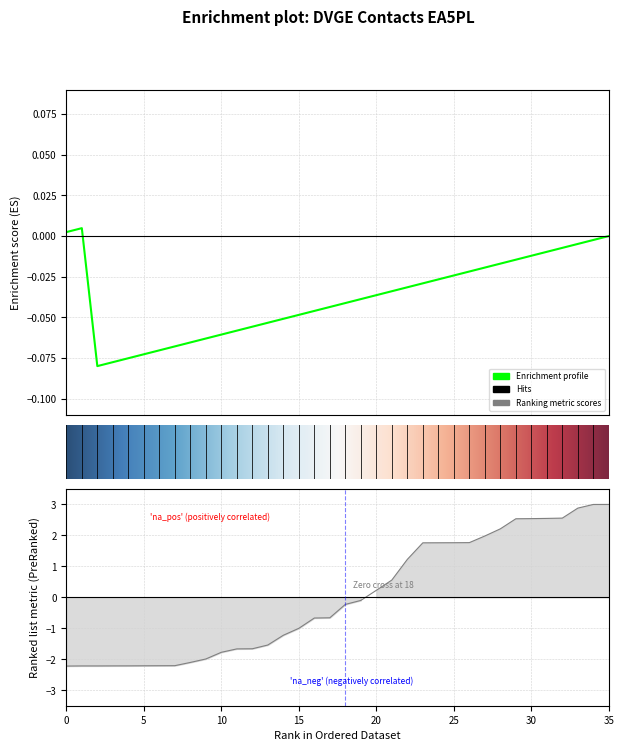

What is the difference between the maximum and second lowest values?

5.2